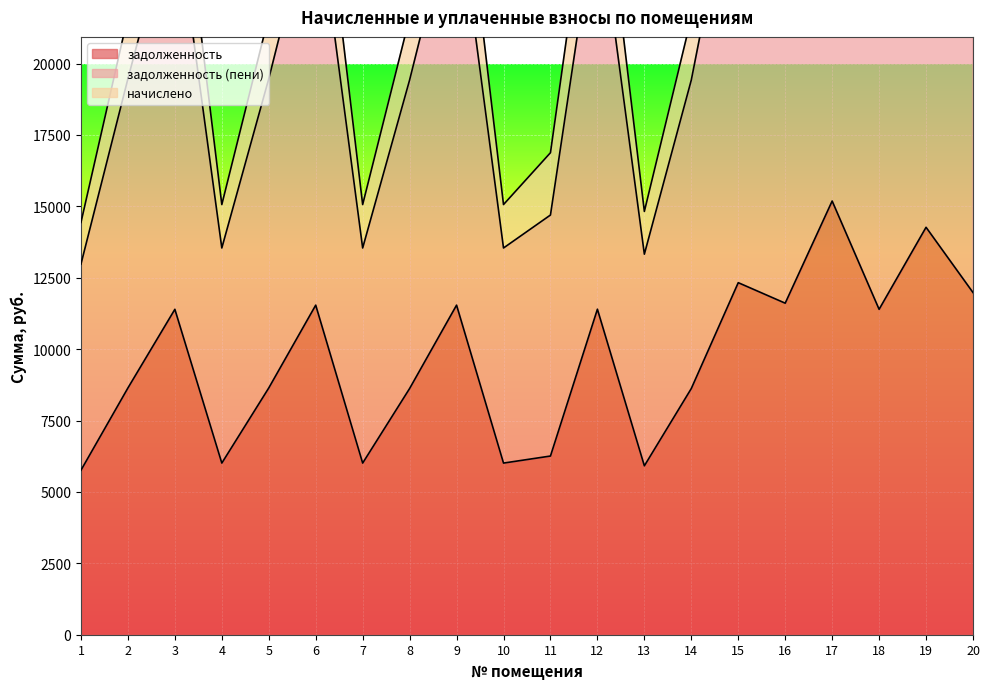

Reading left to right, extract all data points from this chart.

задолженность: 5760.0	8640.0	11393.4	6009.6	8640.0	11539.2	6009.6	8620.8	11539.2	6009.6	6256.5	11397.0	5913.6	8620.8	12326.4	11608.2	15185.4	11393.4	14265.6	11980.8
задолженность (пени): 14436.0	21654.0	28554.7	15061.6	21654.0	28920.1	15061.6	21605.9	28920.1	15061.6	16877.3	28563.7	14821.0	21605.9	30893.0	29093.0	38058.4	28554.7	35753.2	30026.9
начислено: 12978.0	19467.0	25670.8	13540.4	19467.0	25999.3	13540.4	19423.7	25999.3	13540.4	14695.2	25678.9	13324.1	19423.7	27772.9	26154.7	34214.6	25670.8	32142.2	26994.2